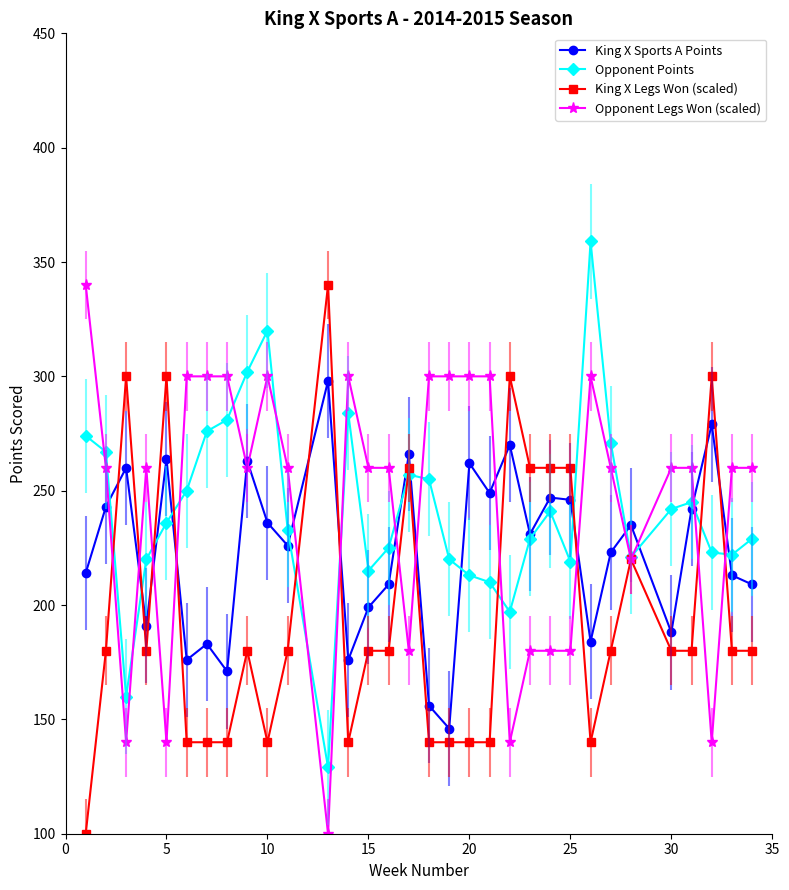

What is the maximum value shown in the chart?

359